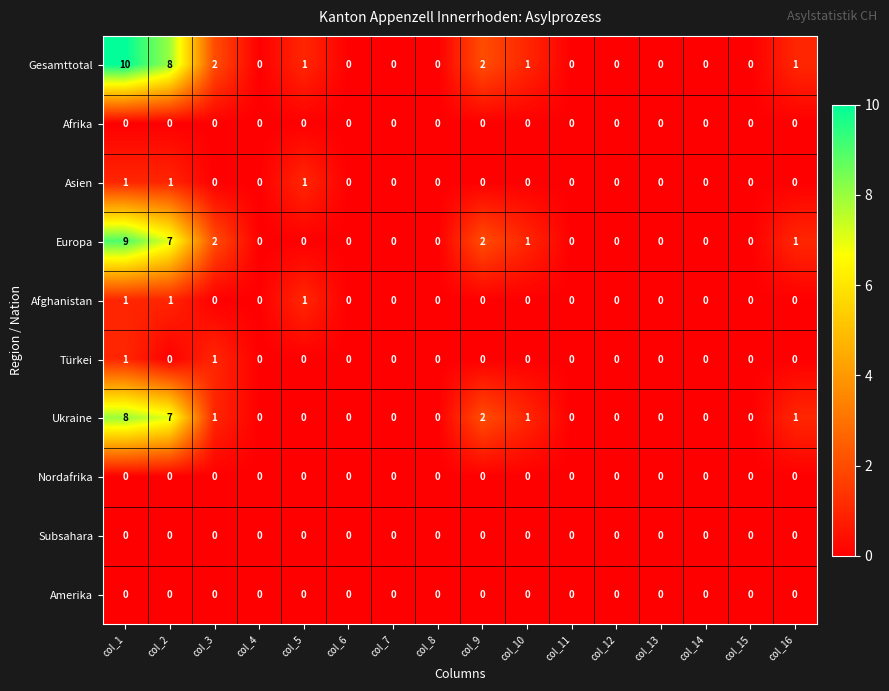

At which category is the sum across all series the highest?

col_1